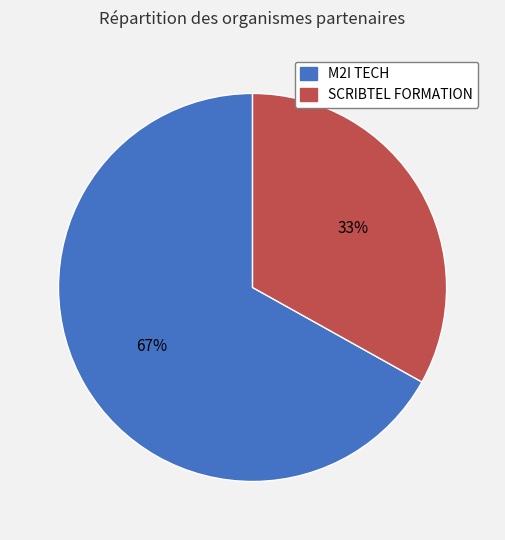

Is it true that SCRIBTEL FORMATION is 33% of the pie?

True